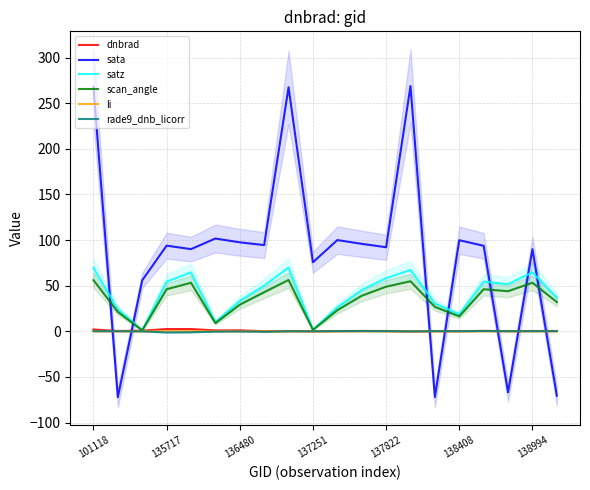

How many times do scan_angle and sata cross each other?

7